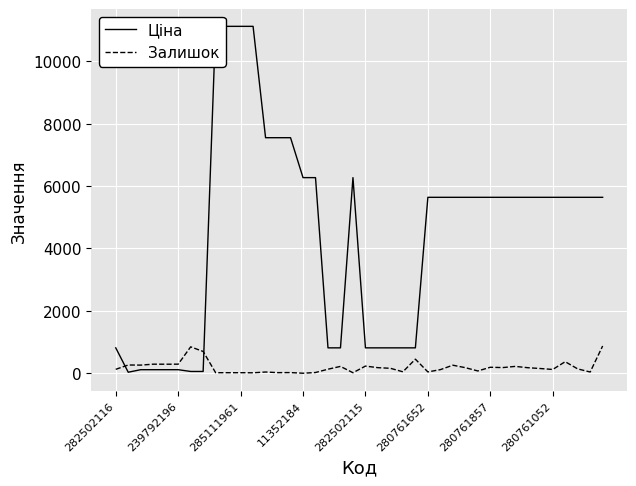

What are all the series names shown in the legend?

Ціна, Залишок